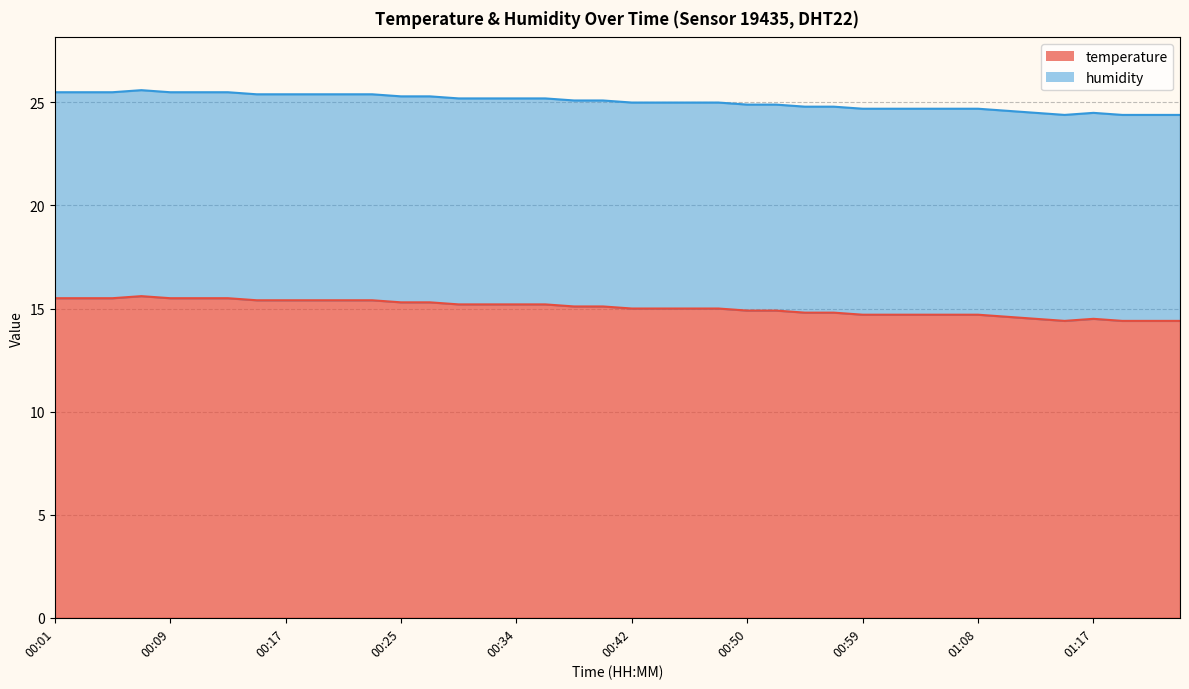

The value at 00:07 is 27.4. True or false?

False